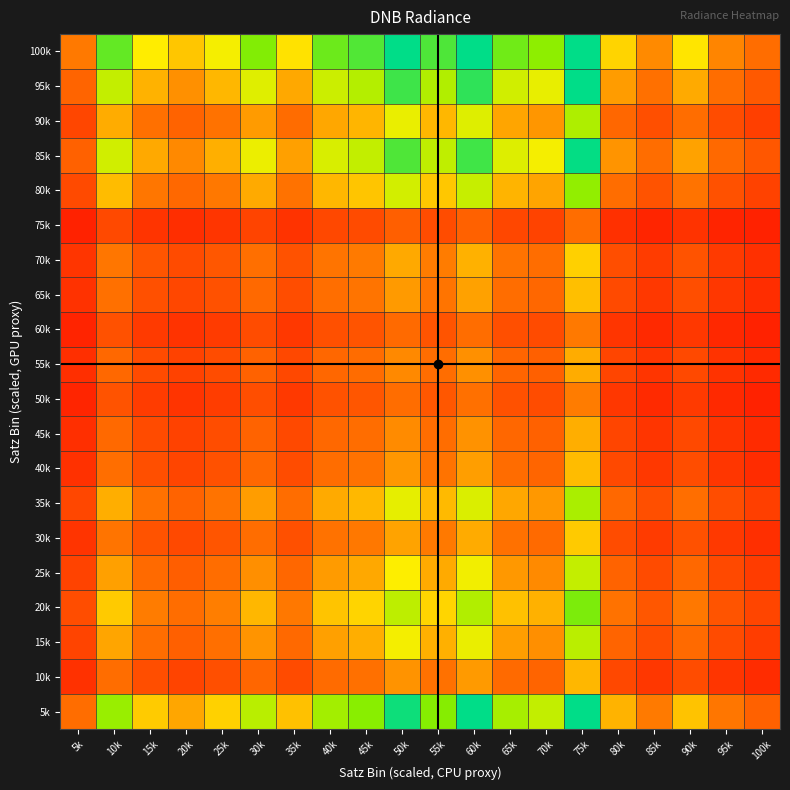

Reading right to left, what are all the values shown in this chart?

5k: 100k=0.9	95k=1.1	90k=1.6	85k=1.1	80k=1.5	75k=3.0	70k=2.1	65k=2.2	60k=3.0	55k=2.3	50k=2.9	45k=2.3	40k=2.2	35k=1.5	30k=2.1	25k=1.6	20k=1.4	15k=1.6	10k=2.2	5k=1.0
10k: 100k=0.4	95k=0.5	90k=0.7	85k=0.5	80k=0.7	75k=1.5	70k=0.9	65k=1.0	60k=1.3	55k=1.0	50k=1.3	45k=1.0	40k=1.0	35k=0.7	30k=0.9	25k=0.7	20k=0.6	15k=0.7	10k=1.0	5k=0.4
15k: 100k=0.6	95k=0.7	90k=1.0	85k=0.7	80k=0.9	75k=2.1	70k=1.3	65k=1.4	60k=1.9	55k=1.5	50k=1.8	45k=1.4	40k=1.4	35k=1.0	30k=1.3	25k=1.0	20k=0.9	15k=1.0	10k=1.4	5k=0.6
20k: 100k=0.6	95k=0.8	90k=1.1	85k=0.8	80k=1.0	75k=2.4	70k=1.5	65k=1.5	60k=2.1	55k=1.7	50k=2.1	45k=1.6	40k=1.6	35k=1.1	30k=1.5	25k=1.2	20k=1.0	15k=1.1	10k=1.6	5k=0.7
25k: 100k=0.5	95k=0.7	90k=1.0	85k=0.7	80k=0.9	75k=2.1	70k=1.3	65k=1.3	60k=1.8	55k=1.4	50k=1.8	45k=1.4	40k=1.3	35k=0.9	30k=1.3	25k=1.0	20k=0.9	15k=1.0	10k=1.4	5k=0.6
30k: 100k=0.4	95k=0.5	90k=0.7	85k=0.5	80k=0.7	75k=1.6	70k=1.0	65k=1.0	60k=1.4	55k=1.1	50k=1.4	45k=1.1	40k=1.0	35k=0.7	30k=1.0	25k=0.8	20k=0.7	15k=0.8	10k=1.1	5k=0.5
35k: 100k=0.6	95k=0.7	90k=1.0	85k=0.7	80k=1.0	75k=2.2	70k=1.3	65k=1.4	60k=1.9	55k=1.5	50k=1.9	45k=1.5	40k=1.4	35k=1.0	30k=1.4	25k=1.1	20k=0.9	15k=1.0	10k=1.4	5k=0.6
40k: 100k=0.4	95k=0.5	90k=0.7	85k=0.5	80k=0.7	75k=1.5	70k=0.9	65k=1.0	60k=1.4	55k=1.1	50k=1.3	45k=1.0	40k=1.0	35k=0.7	30k=1.0	25k=0.7	20k=0.6	15k=0.7	10k=1.0	5k=0.5
45k: 100k=0.4	95k=0.5	90k=0.7	85k=0.5	80k=0.6	75k=1.4	70k=0.9	65k=0.9	60k=1.3	55k=1.0	50k=1.3	45k=1.0	40k=0.9	35k=0.7	30k=0.9	25k=0.7	20k=0.6	15k=0.7	10k=1.0	5k=0.4
50k: 100k=0.3	95k=0.4	90k=0.5	85k=0.4	80k=0.5	75k=1.1	70k=0.7	65k=0.7	60k=1.0	55k=0.8	50k=1.0	45k=0.8	40k=0.8	35k=0.5	30k=0.7	25k=0.6	20k=0.5	15k=0.5	10k=0.8	5k=0.3
55k: 100k=0.4	95k=0.5	90k=0.7	85k=0.5	80k=0.6	75k=1.4	70k=0.9	65k=0.9	60k=1.3	55k=1.0	50k=1.3	45k=1.0	40k=0.9	35k=0.7	30k=0.9	25k=0.7	20k=0.6	15k=0.7	10k=1.0	5k=0.4
60k: 100k=0.3	95k=0.4	90k=0.5	85k=0.4	80k=0.5	75k=1.1	70k=0.7	65k=0.7	60k=1.0	55k=0.8	50k=1.0	45k=0.8	40k=0.7	35k=0.5	30k=0.7	25k=0.5	20k=0.5	15k=0.5	10k=0.7	5k=0.3
65k: 100k=0.4	95k=0.5	90k=0.7	85k=0.5	80k=0.7	75k=1.5	70k=0.9	65k=1.0	60k=1.4	55k=1.1	50k=1.3	45k=1.1	40k=1.0	35k=0.7	30k=1.0	25k=0.7	20k=0.6	15k=0.7	10k=1.0	5k=0.5
70k: 100k=0.4	95k=0.5	90k=0.8	85k=0.5	80k=0.7	75k=1.6	70k=1.0	65k=1.1	60k=1.5	55k=1.1	50k=1.4	45k=1.1	40k=1.1	35k=0.8	30k=1.0	25k=0.8	20k=0.7	15k=0.8	10k=1.1	5k=0.5
75k: 100k=0.3	95k=0.3	90k=0.5	85k=0.3	80k=0.4	75k=1.0	70k=0.6	65k=0.6	60k=0.9	55k=0.7	50k=0.9	45k=0.7	40k=0.7	35k=0.5	30k=0.6	25k=0.5	20k=0.4	15k=0.5	10k=0.7	5k=0.3
80k: 100k=0.6	95k=0.7	90k=1.1	85k=0.8	80k=1.0	75k=2.3	70k=1.4	65k=1.5	60k=2.0	55k=1.6	50k=2.0	45k=1.6	40k=1.5	35k=1.0	30k=1.4	25k=1.1	20k=1.0	15k=1.1	10k=1.5	5k=0.7
85k: 100k=0.8	95k=1.0	90k=1.4	85k=1.0	80k=1.3	75k=3.0	70k=1.8	65k=1.9	60k=2.7	55k=2.1	50k=2.6	45k=2.1	40k=2.0	35k=1.4	30k=1.9	25k=1.5	20k=1.2	15k=1.4	10k=2.0	5k=0.9
90k: 100k=0.6	95k=0.7	90k=1.0	85k=0.7	80k=0.9	75k=2.2	70k=1.3	65k=1.4	60k=1.9	55k=1.5	50k=1.9	45k=1.5	40k=1.4	35k=1.0	30k=1.3	25k=1.0	20k=0.9	15k=1.0	10k=1.4	5k=0.6
95k: 100k=0.8	95k=1.0	90k=1.4	85k=1.0	80k=1.4	75k=3.0	70k=1.9	65k=2.0	60k=2.8	55k=2.1	50k=2.7	45k=2.1	40k=2.0	35k=1.4	30k=1.9	25k=1.5	20k=1.3	15k=1.5	10k=2.1	5k=0.9
100k: 100k=1.0	95k=1.2	90k=1.7	85k=1.3	80k=1.6	75k=3.0	70k=2.3	65k=2.4	60k=3.0	55k=2.6	50k=3.0	45k=2.6	40k=2.5	35k=1.7	30k=2.3	25k=1.8	20k=1.6	15k=1.8	10k=2.5	5k=1.1